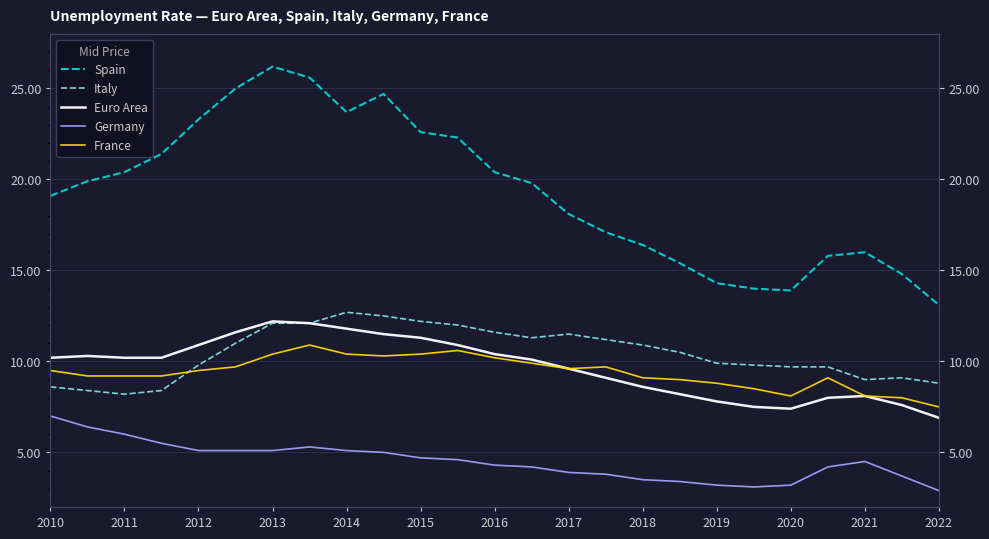

True or false: France has a value of 5.0 at 2016.

False